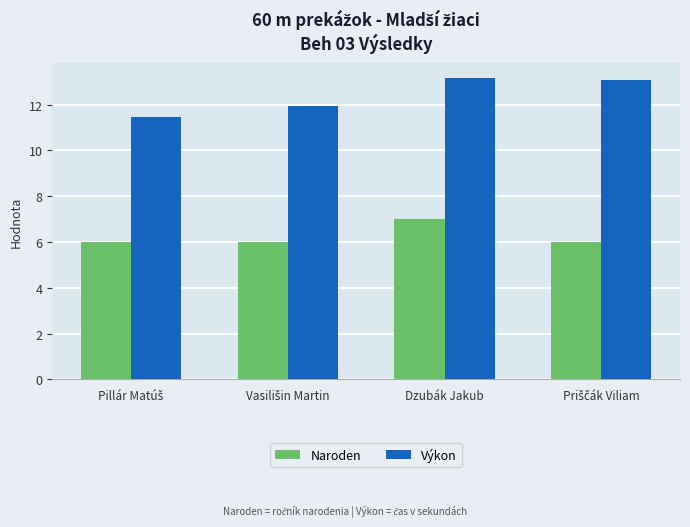

What is the value of the Výkon bar at the 1st from the left?

11.5